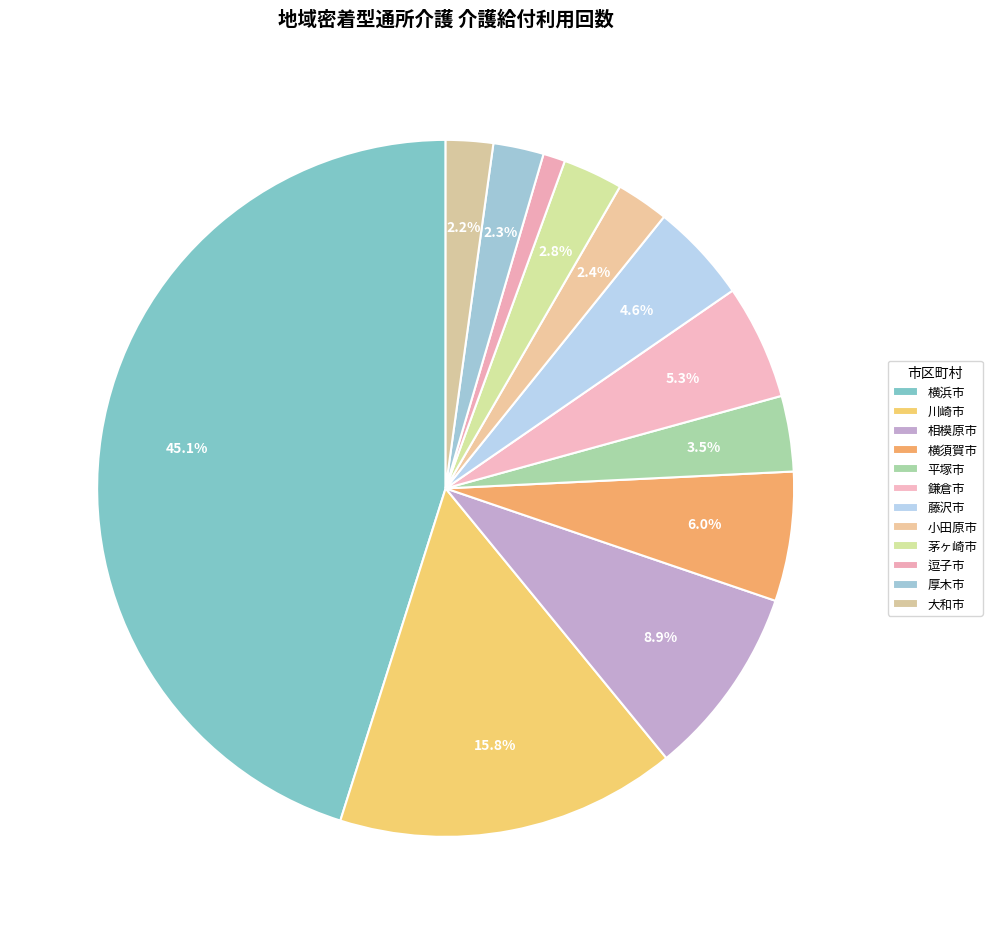

To the nearest percent, what is the difference between the largest and smallest slice percentages?

44%